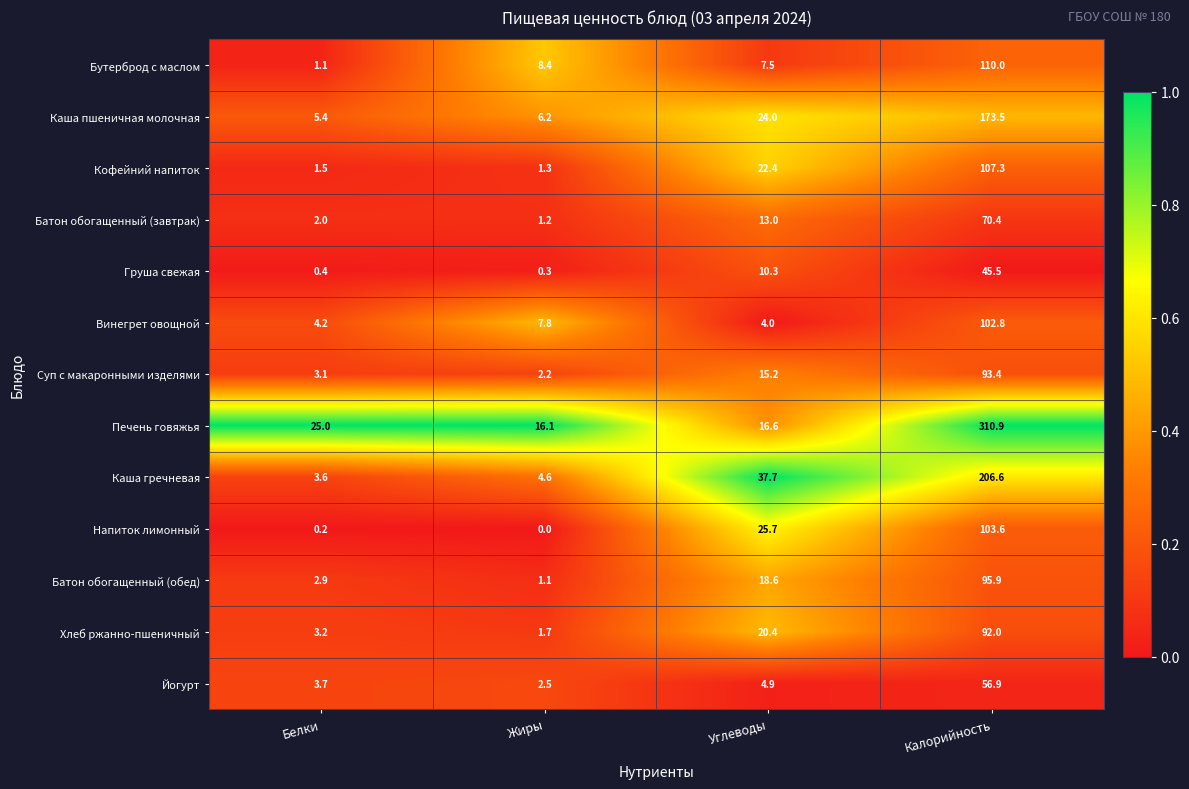

What is the total value across all series at Калорийность?

1568.8